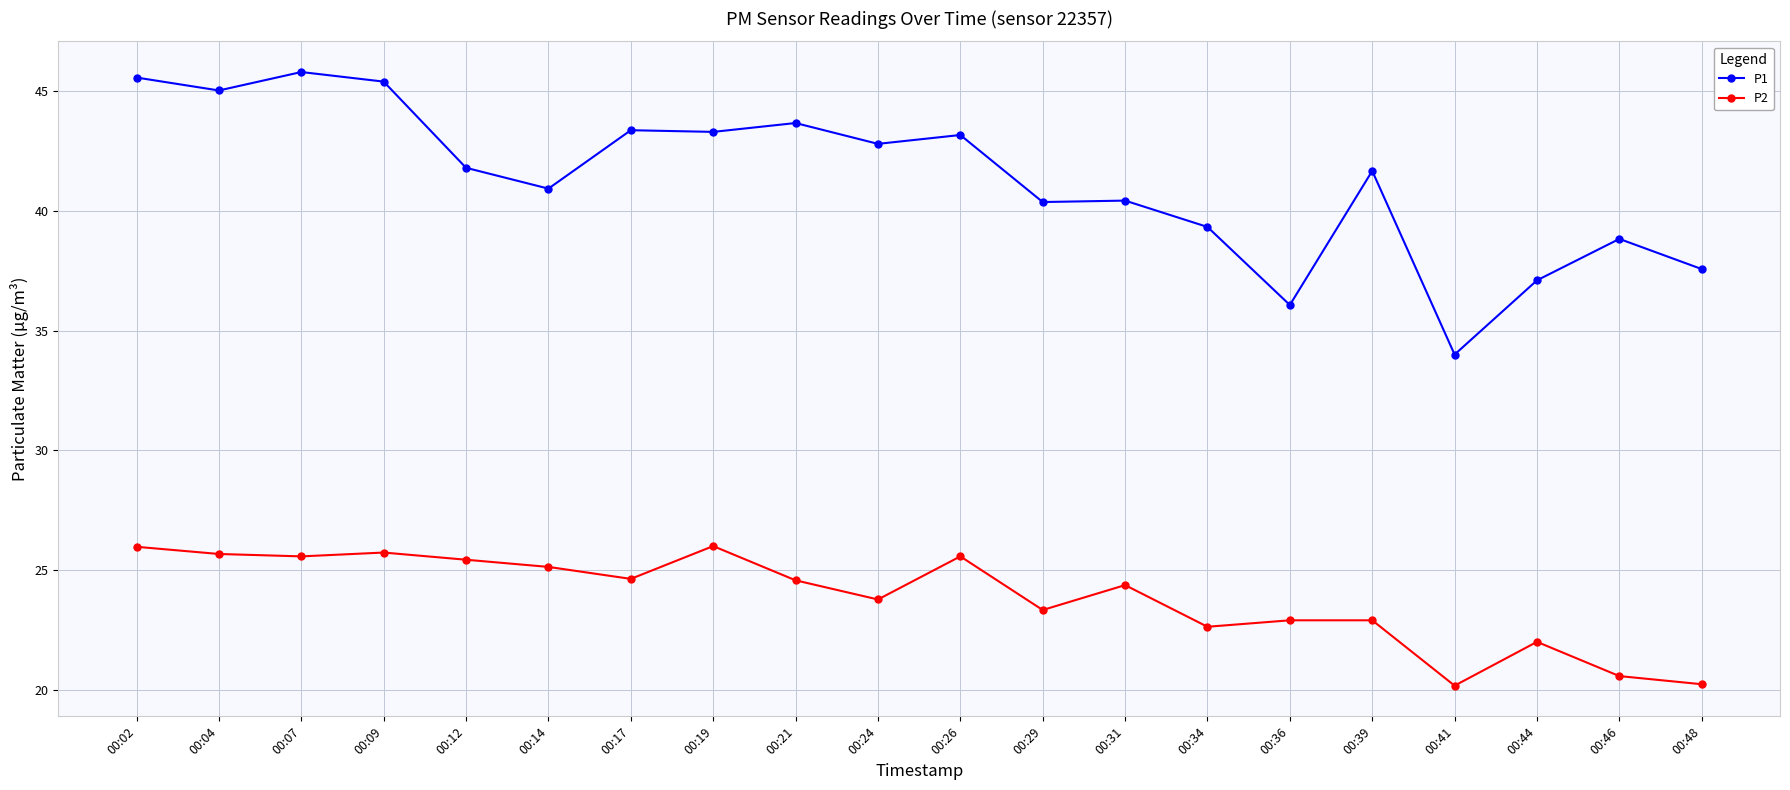

True or false: P1 has a value of 19.8 at 00:44.

False